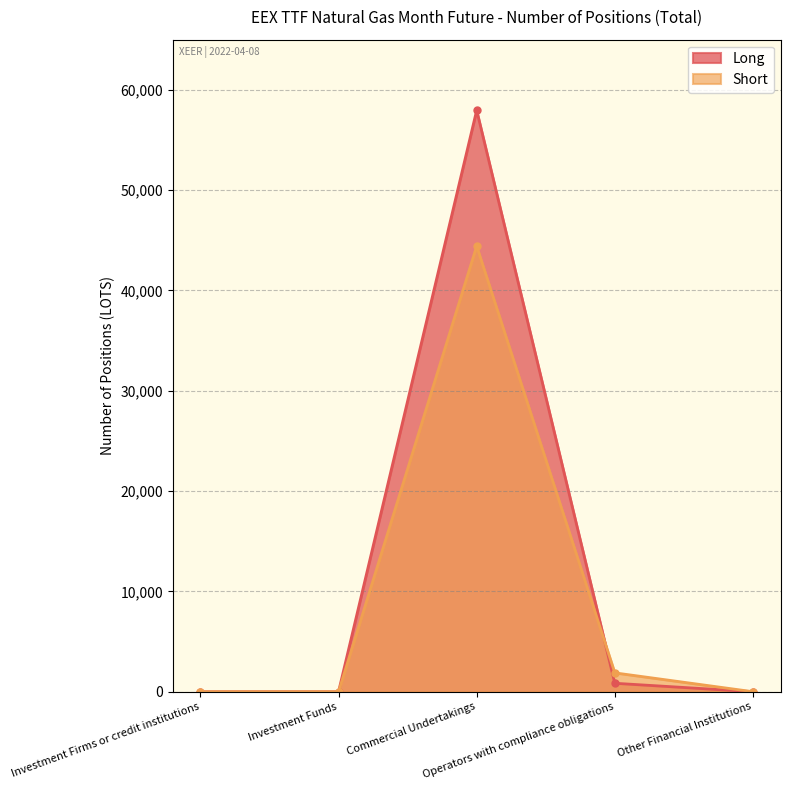

True or false: Long has a value of 102923 at Commercial Undertakings.

False